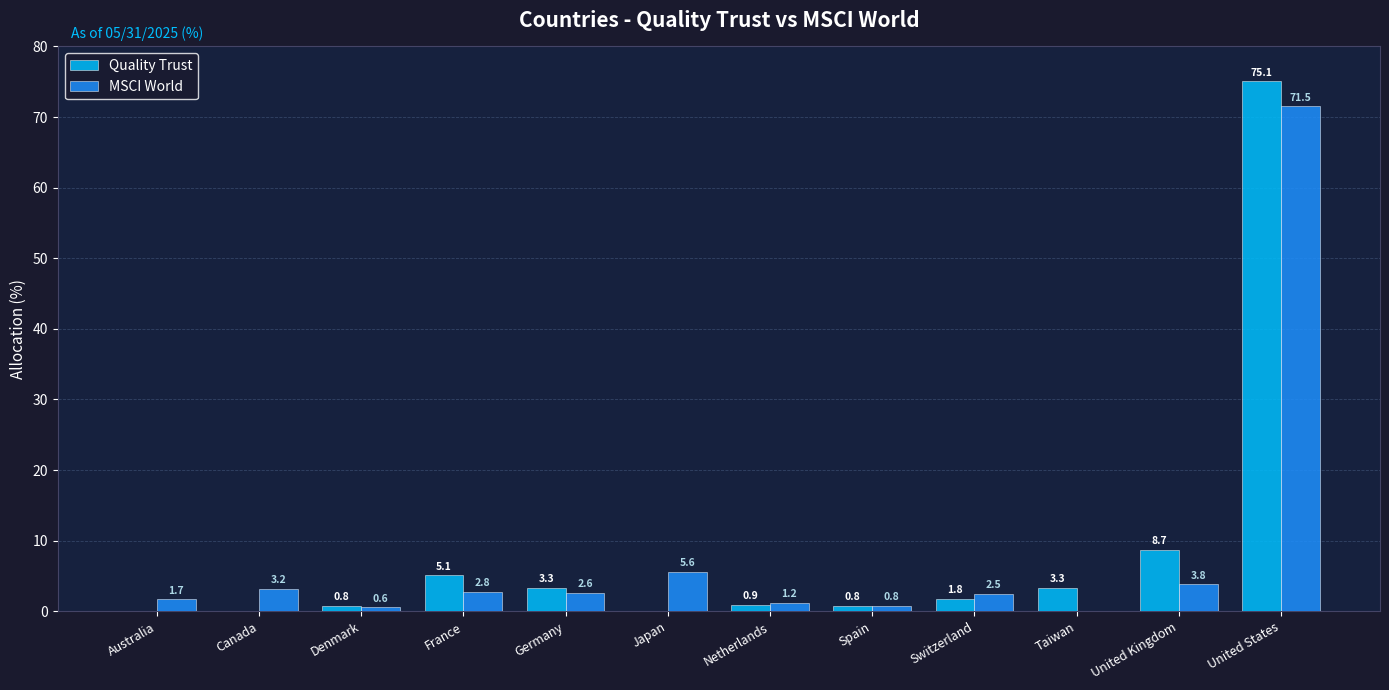

What is the approximate value of MSCI World at Canada?

3.2